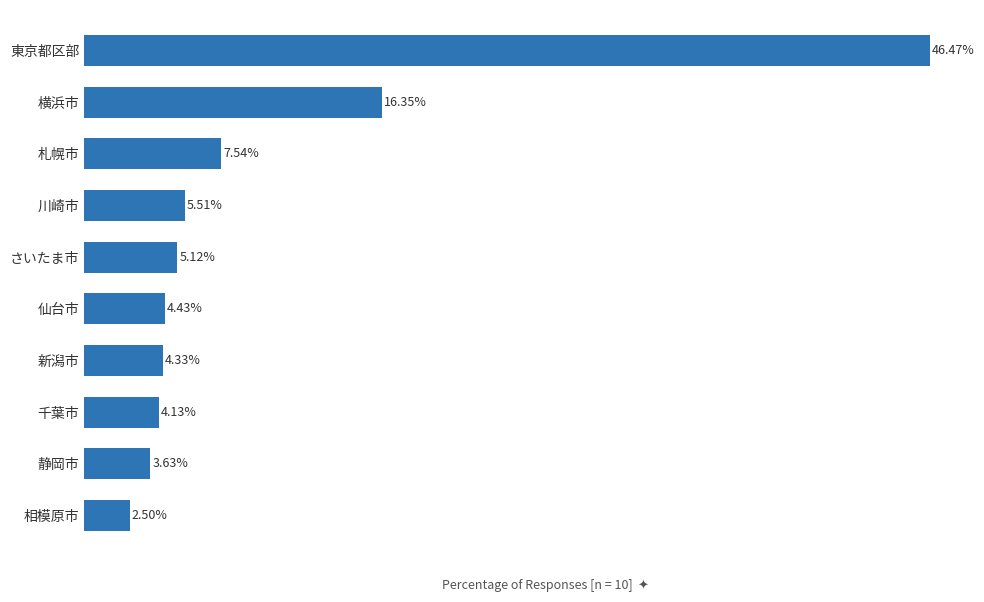

Rank the categories by value from lowest to highest.

相模原市, 静岡市, 千葉市, 新潟市, 仙台市, さいたま市, 川崎市, 札幌市, 横浜市, 東京都区部